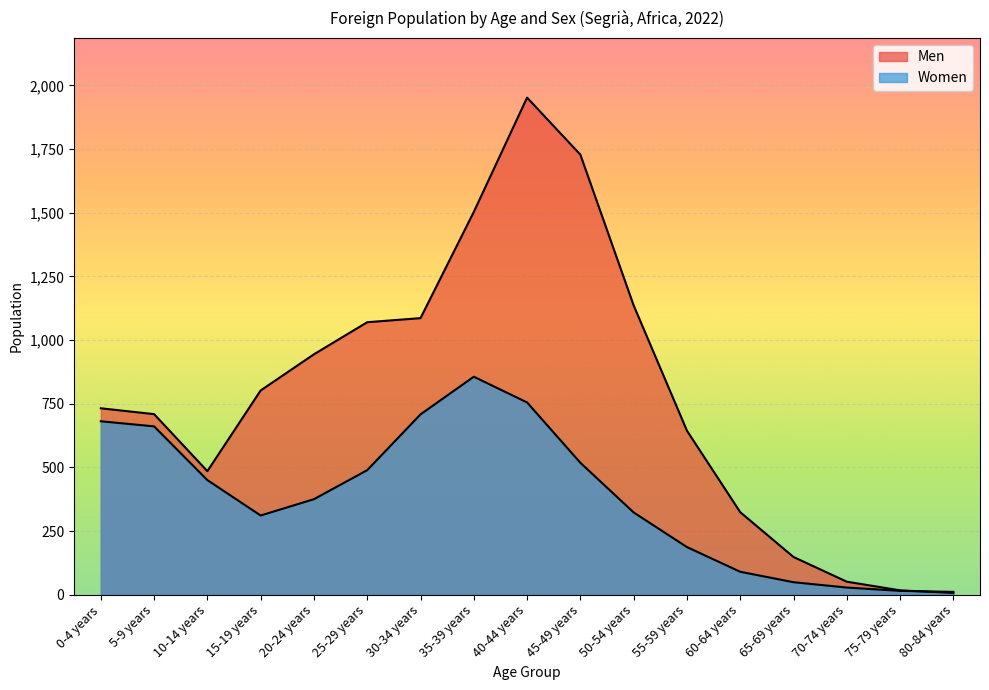

List the labels in order of Women value, smallest first.

80-84 years, 75-79 years, 70-74 years, 65-69 years, 60-64 years, 55-59 years, 15-19 years, 50-54 years, 20-24 years, 10-14 years, 25-29 years, 45-49 years, 5-9 years, 0-4 years, 30-34 years, 40-44 years, 35-39 years